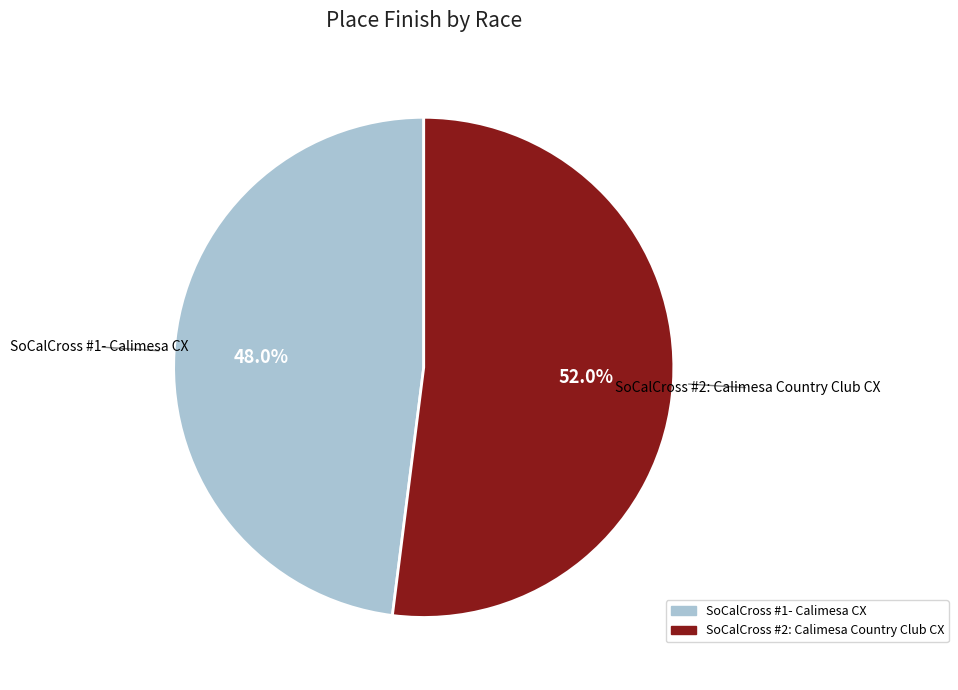

What is the ratio of the value at SoCalCross #1- Calimesa CX to the value at SoCalCross #2: Calimesa Country Club CX?

0.9